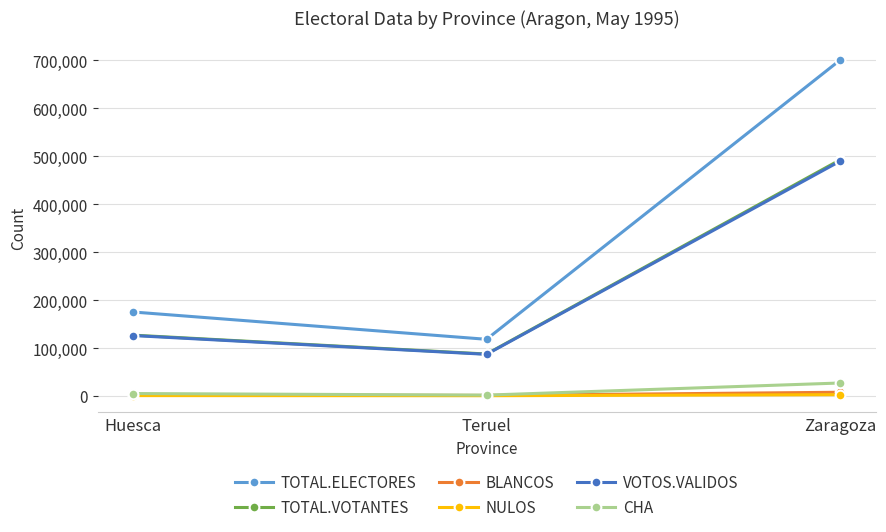

How many CHA values are between 1830 and 27106?

3